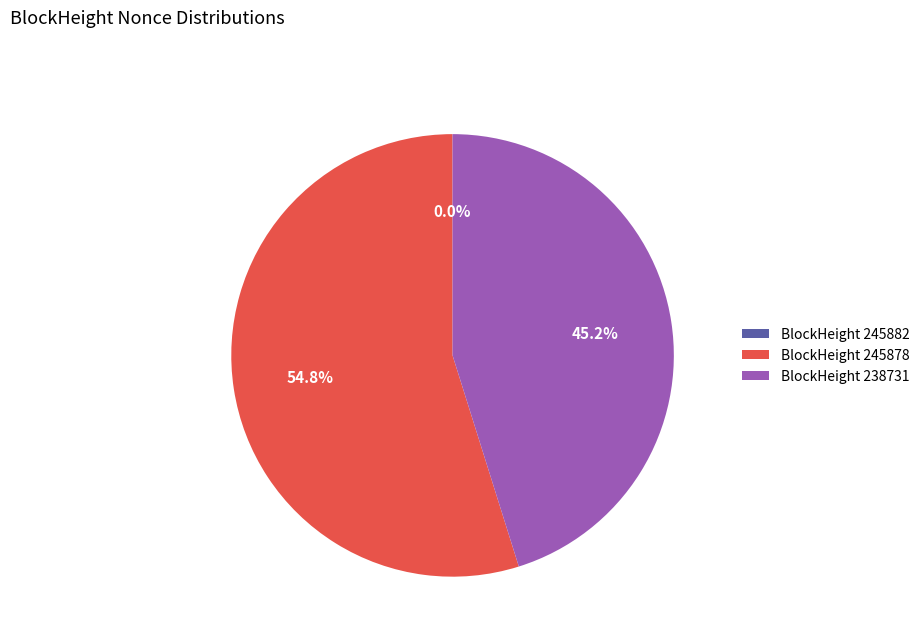

What percentage is NOT represented by BlockHeight 238731?

54.8%